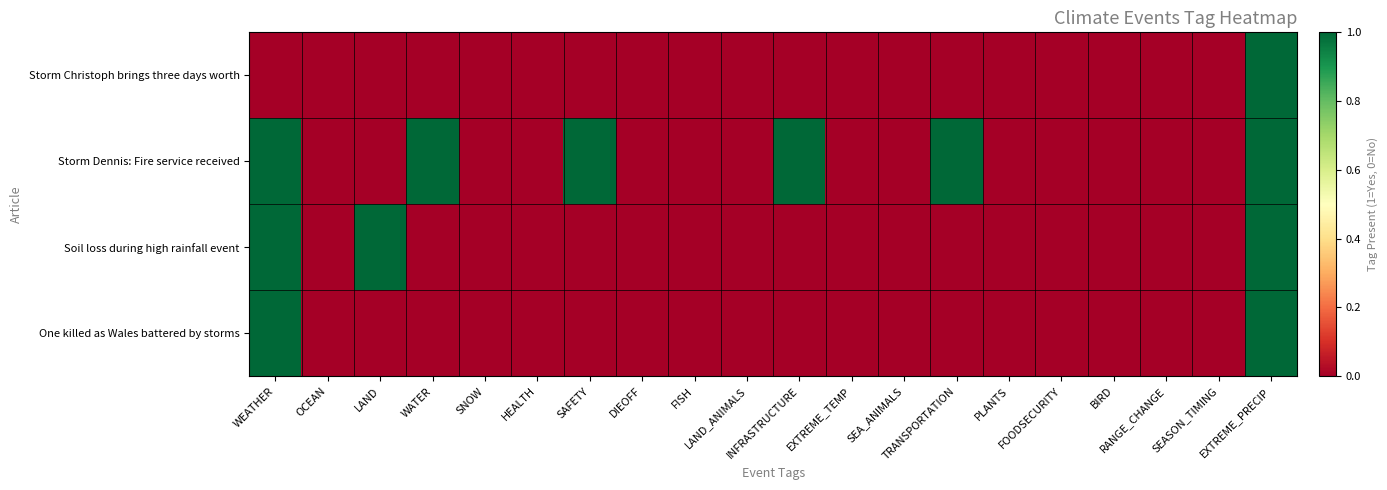

Reading left to right, what are all the values shown in this chart?

Storm Christoph brings three days worth: WEATHER=0	OCEAN=0	LAND=0	WATER=0	SNOW=0	HEALTH=0	SAFETY=0	DIEOFF=0	FISH=0	LAND_ANIMALS=0	INFRASTRUCTURE=0	EXTREME_TEMP=0	SEA_ANIMALS=0	TRANSPORTATION=0	PLANTS=0	FOODSECURITY=0	BIRD=0	RANGE_CHANGE=0	SEASON_TIMING=0	EXTREME_PRECIP=1
Storm Dennis: Fire service received: WEATHER=1	OCEAN=0	LAND=0	WATER=1	SNOW=0	HEALTH=0	SAFETY=1	DIEOFF=0	FISH=0	LAND_ANIMALS=0	INFRASTRUCTURE=1	EXTREME_TEMP=0	SEA_ANIMALS=0	TRANSPORTATION=1	PLANTS=0	FOODSECURITY=0	BIRD=0	RANGE_CHANGE=0	SEASON_TIMING=0	EXTREME_PRECIP=1
Soil loss during high rainfall event: WEATHER=1	OCEAN=0	LAND=1	WATER=0	SNOW=0	HEALTH=0	SAFETY=0	DIEOFF=0	FISH=0	LAND_ANIMALS=0	INFRASTRUCTURE=0	EXTREME_TEMP=0	SEA_ANIMALS=0	TRANSPORTATION=0	PLANTS=0	FOODSECURITY=0	BIRD=0	RANGE_CHANGE=0	SEASON_TIMING=0	EXTREME_PRECIP=1
One killed as Wales battered by storms: WEATHER=1	OCEAN=0	LAND=0	WATER=0	SNOW=0	HEALTH=0	SAFETY=0	DIEOFF=0	FISH=0	LAND_ANIMALS=0	INFRASTRUCTURE=0	EXTREME_TEMP=0	SEA_ANIMALS=0	TRANSPORTATION=0	PLANTS=0	FOODSECURITY=0	BIRD=0	RANGE_CHANGE=0	SEASON_TIMING=0	EXTREME_PRECIP=1